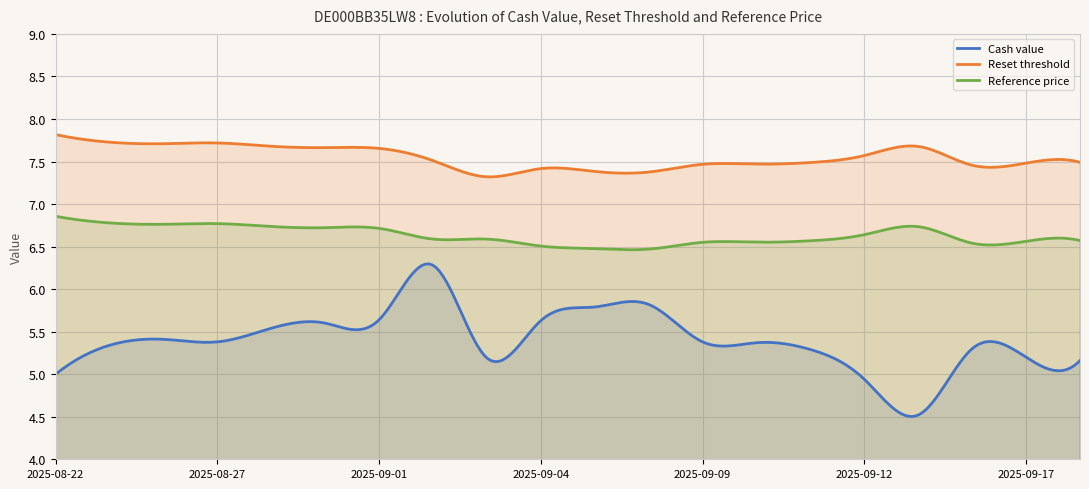

True or false: Reset threshold and Cash value intersect in this chart.

False